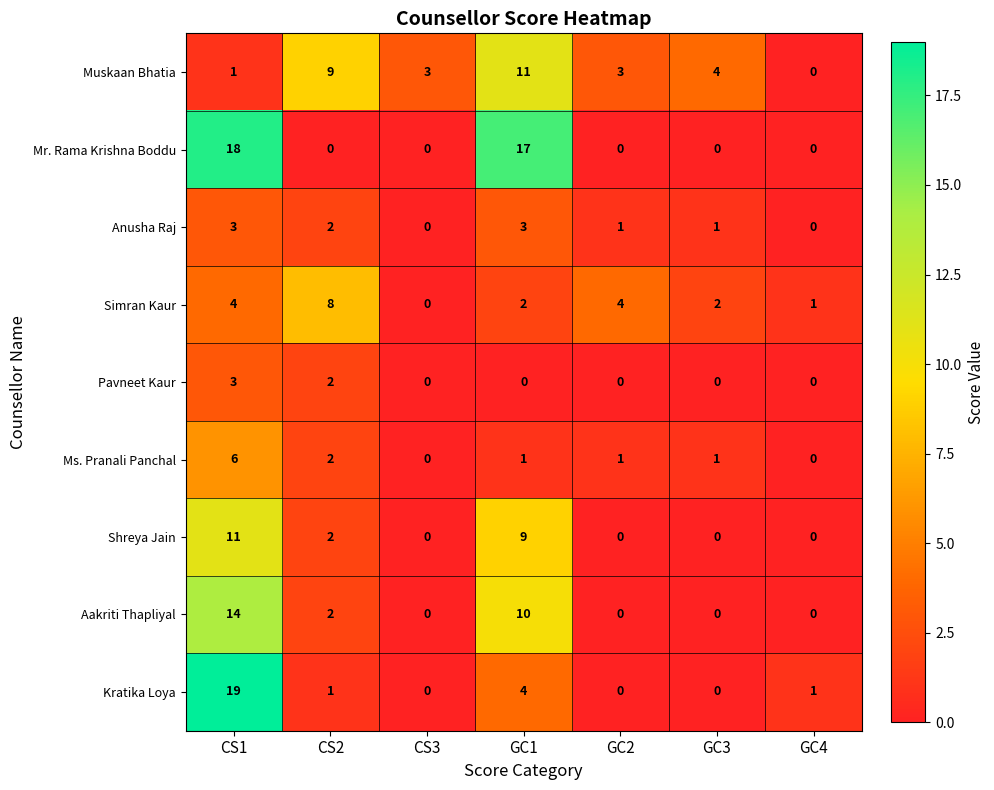

At which label is Kratika Loya closest to 9?

GC1